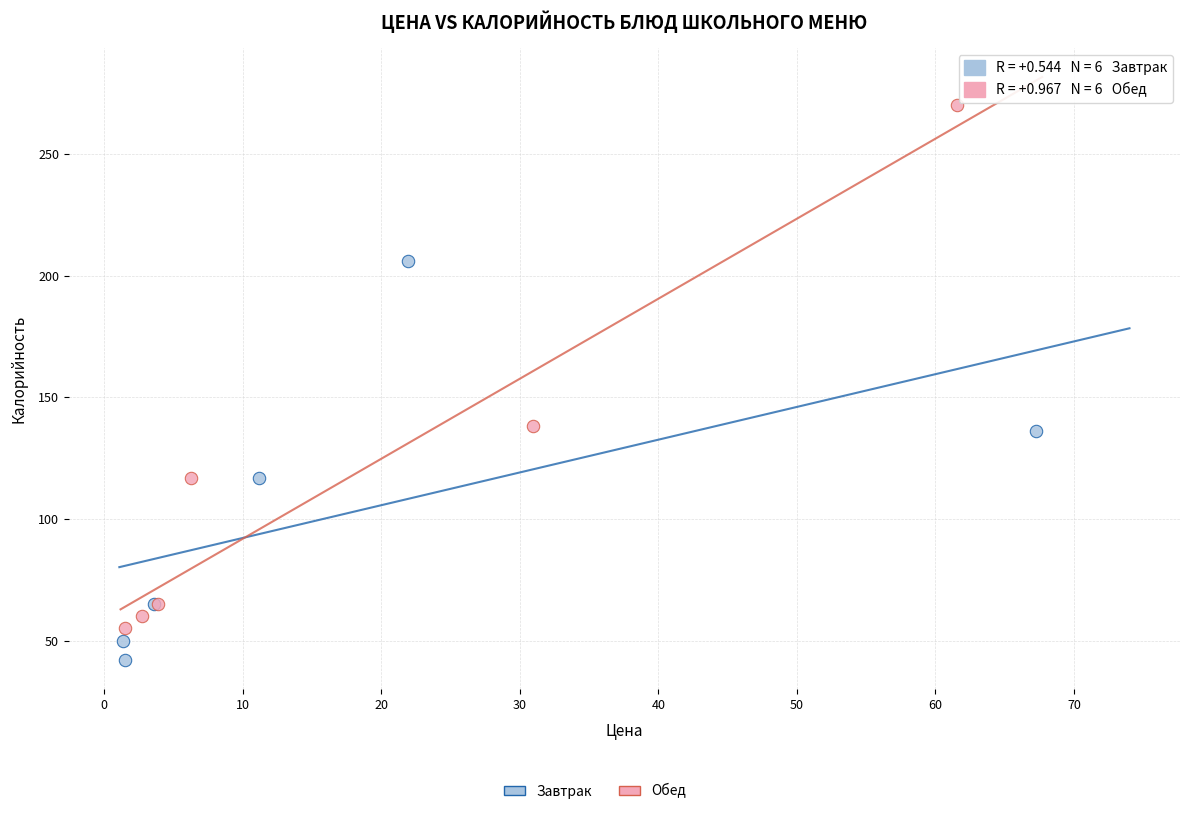

Which series reaches the minimum Y coordinate?

Завтрак